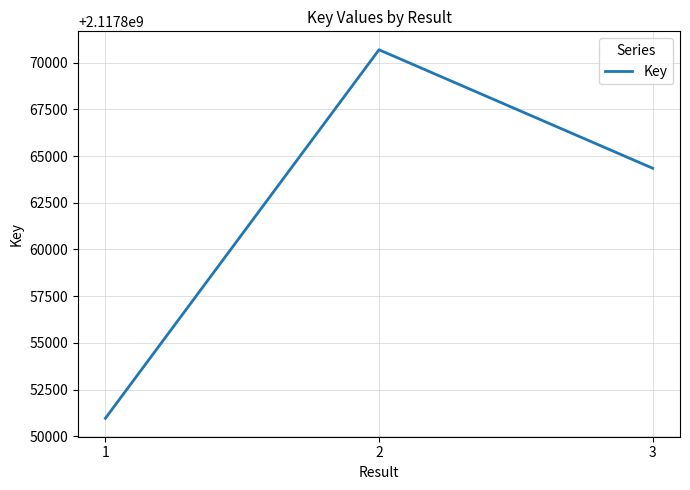

How many values are between 2117850959 and 2117870697?

3